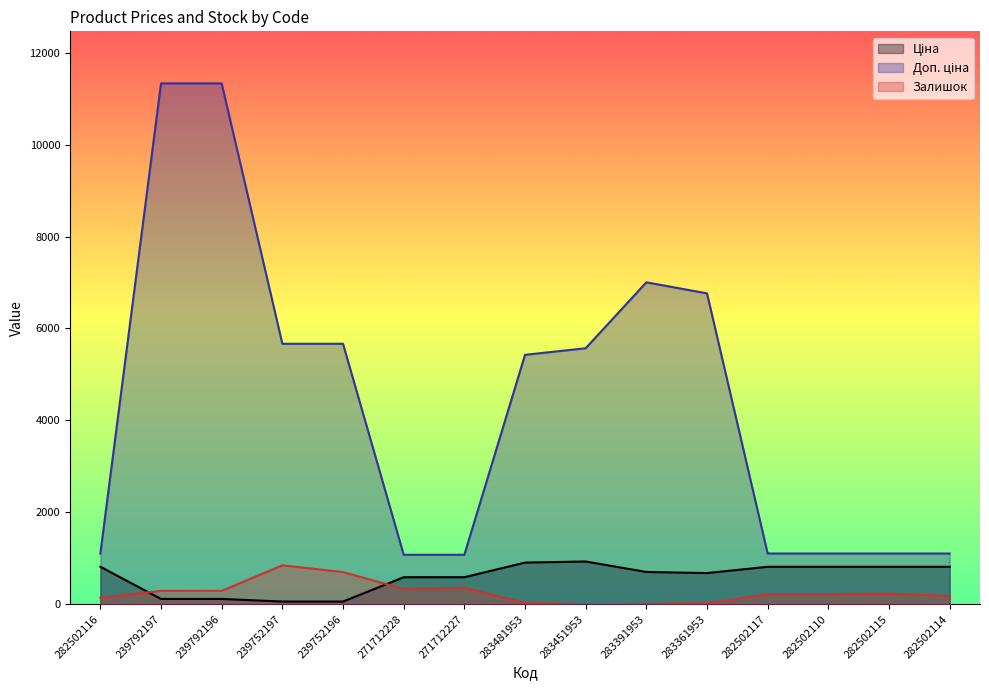

What is the smallest value displayed?

2.0